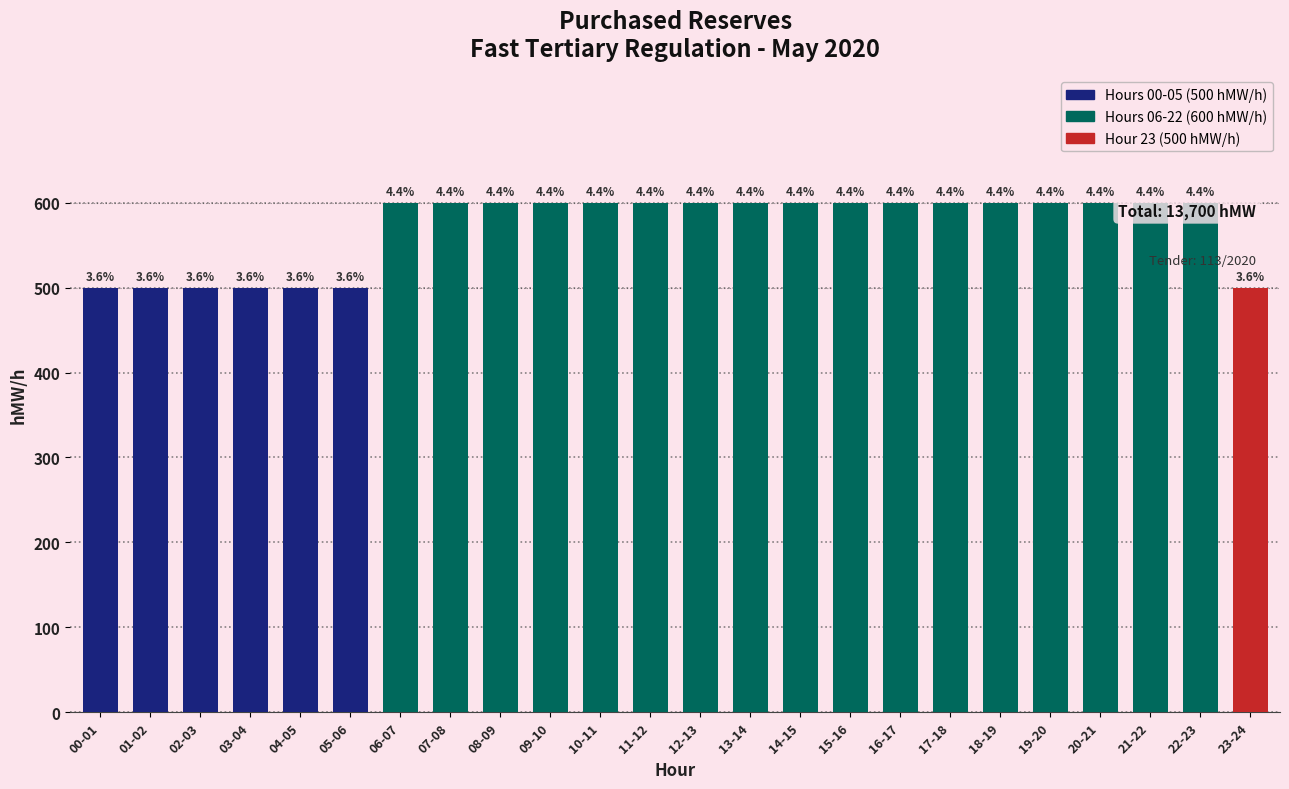

At which category does the chart reach its peak across all series?

06-07